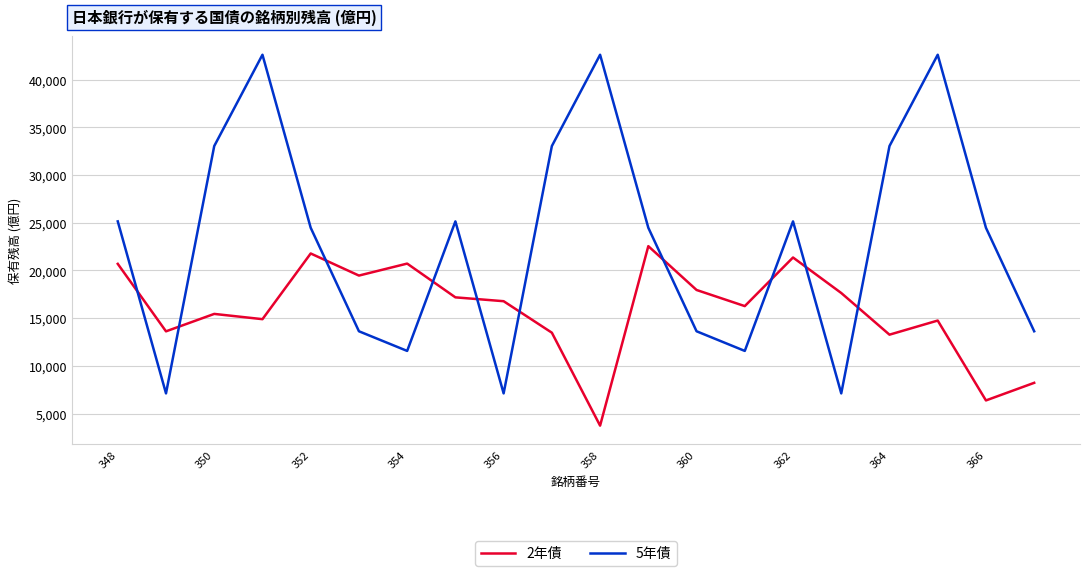

What is the smallest value displayed?

3727